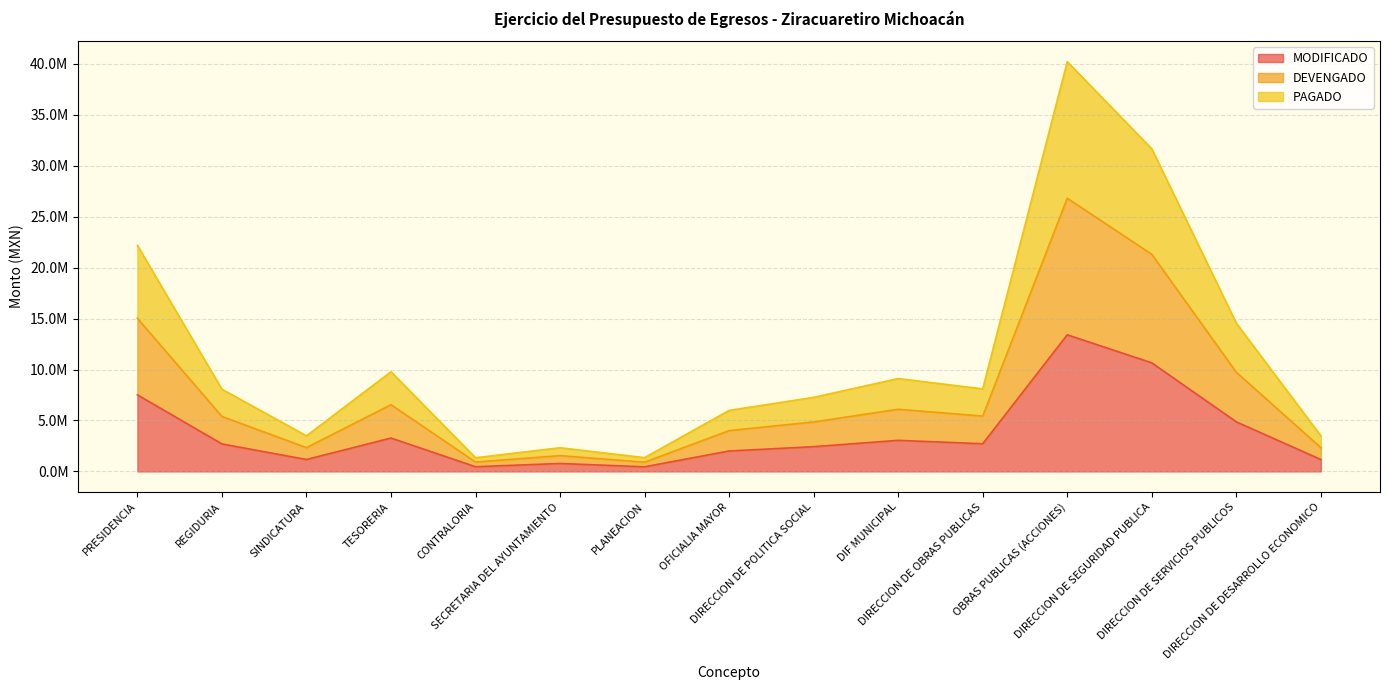

Which series changed the most between PRESIDENCIA and DIRECCION DE DESARROLLO ECONOMICO?

PAGADO